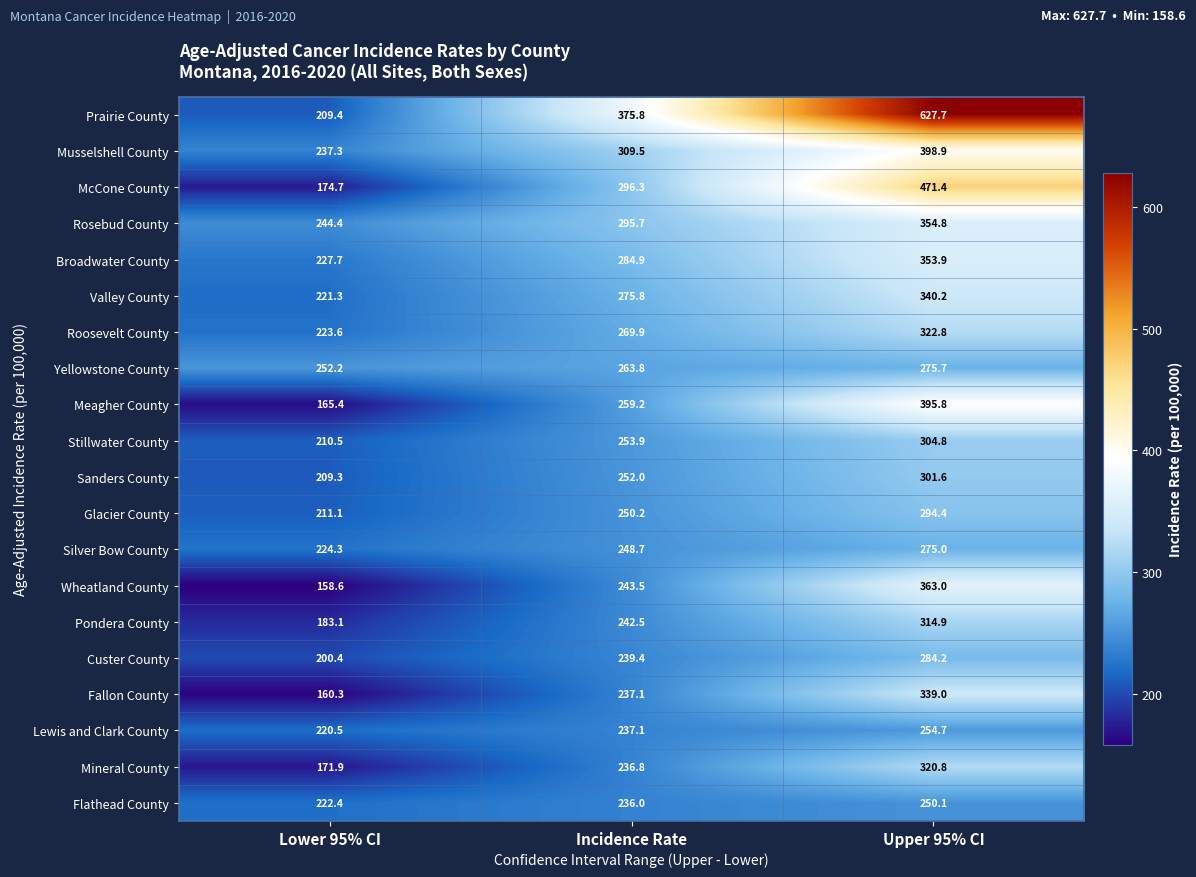

At which category does the chart reach its peak across all series?

Upper 95% CI